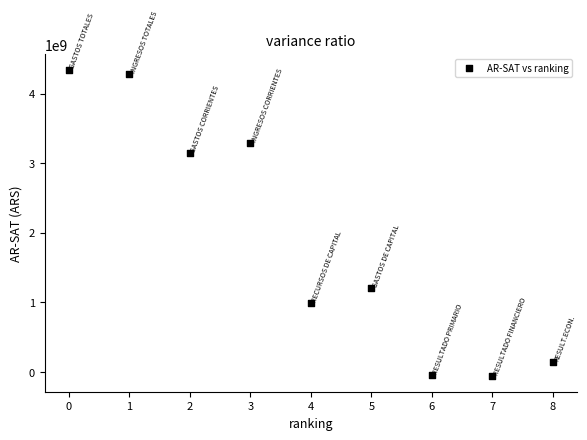

What is the range of Y values (max minus min)?

4404468419.5